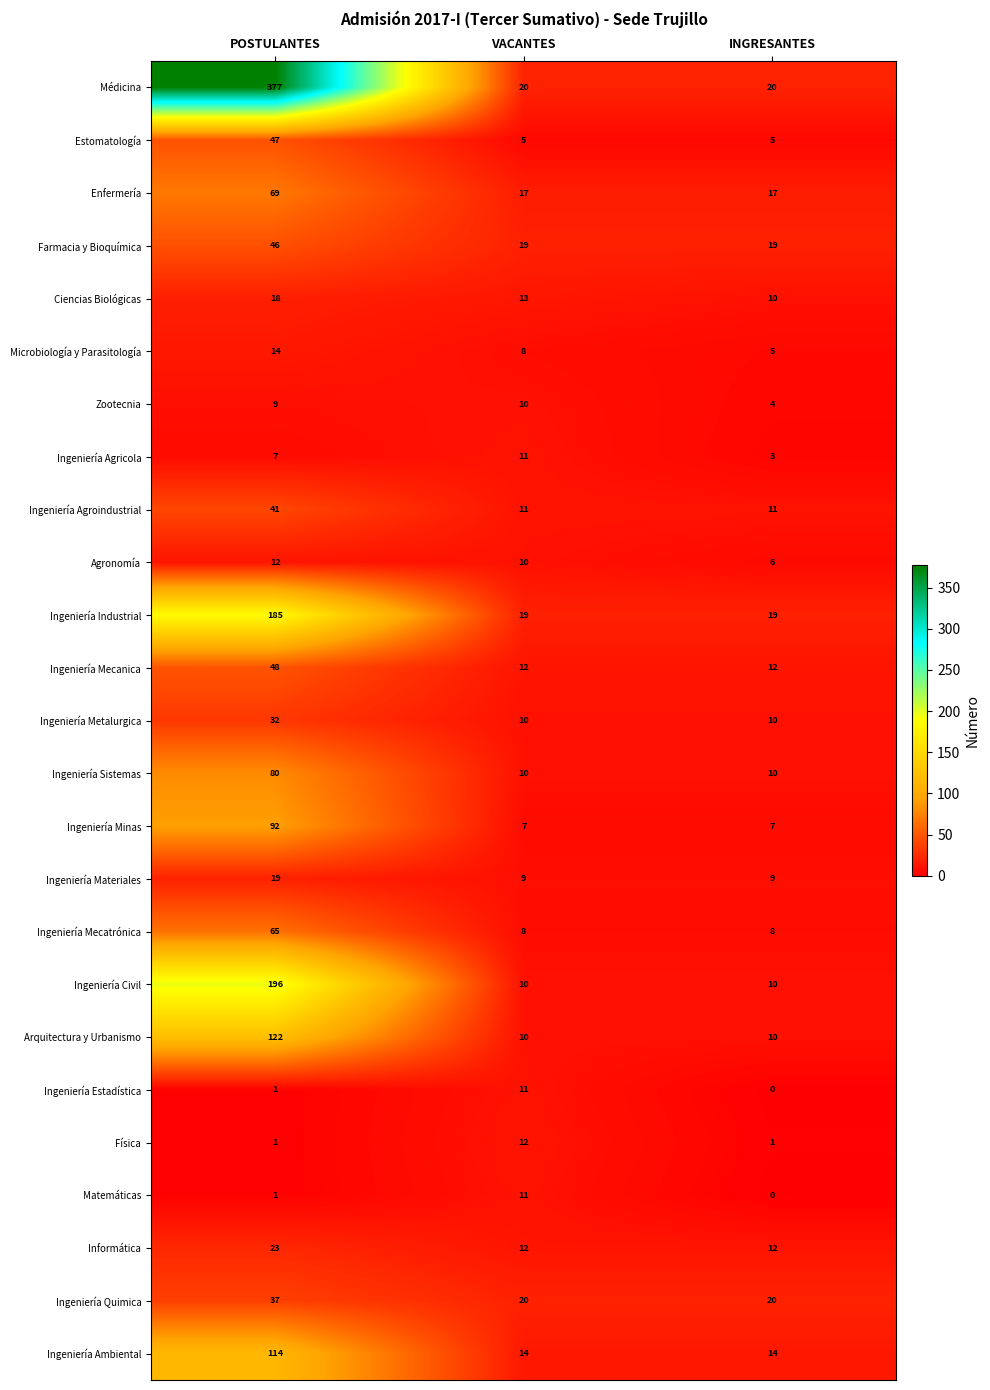

What is the average value of the Física series?

5